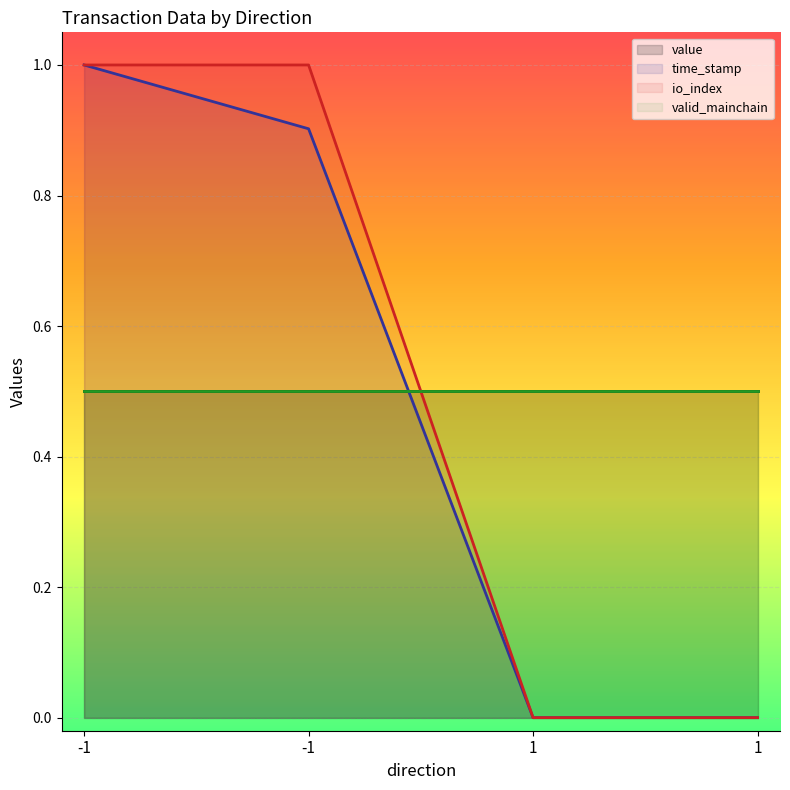

What is the sum of the time_stamp values at -1 and 1?

1.0